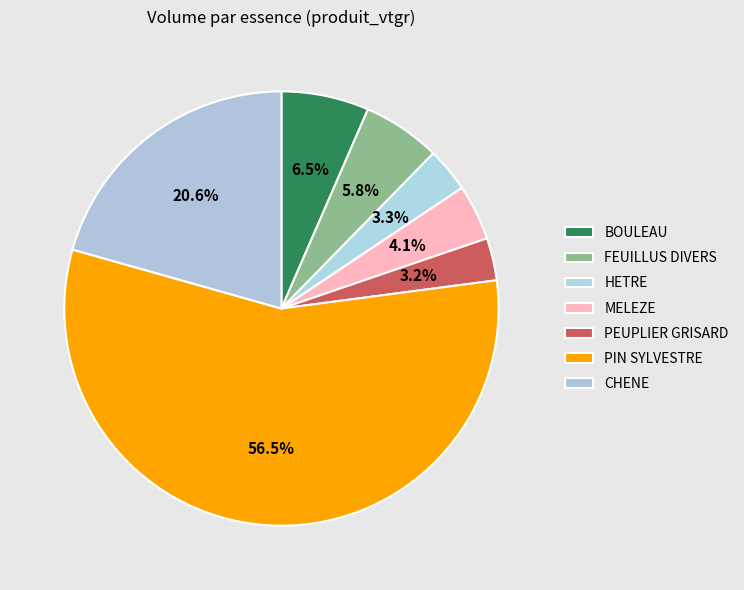

To the nearest percent, what is the difference between the largest and smallest slice percentages?

53%